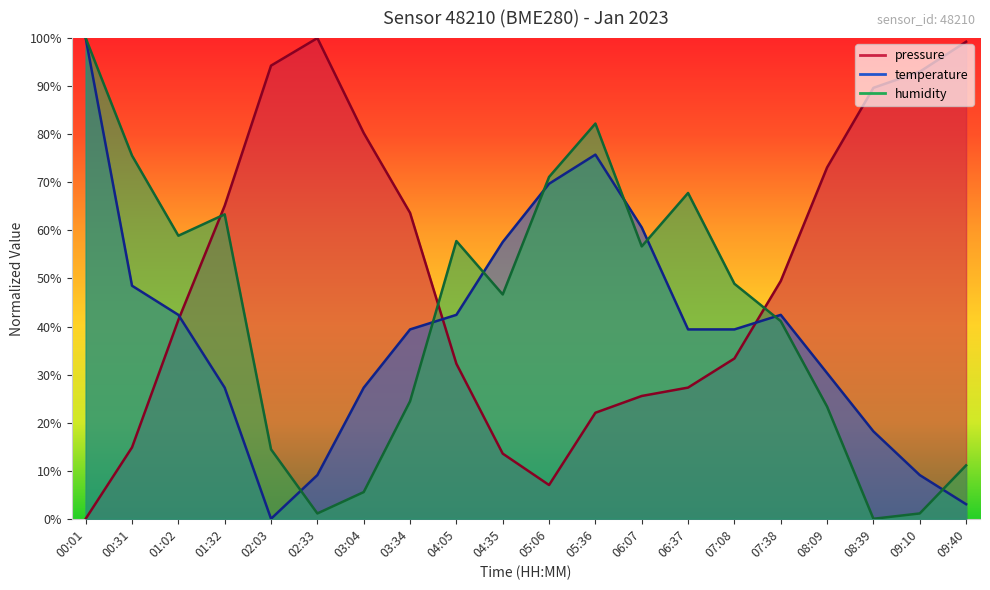

Reading right to left, what are all the values shown in this chart?

pressure: 99.2	93.0	89.7	73.1	49.5	33.3	27.3	25.5	22.1	7.0	13.6	32.3	63.6	80.3	100.0	94.3	65.1	41.4	14.9	0.0
temperature: 3.0	9.1	18.2	30.3	42.4	39.4	39.4	60.6	75.8	69.7	57.6	42.4	39.4	27.3	9.1	0.0	27.3	42.4	48.5	100.0
humidity: 11.1	1.1	0.0	23.3	41.1	48.9	67.8	56.7	82.2	71.1	46.7	57.8	24.4	5.6	1.1	14.4	63.3	58.9	75.6	100.0